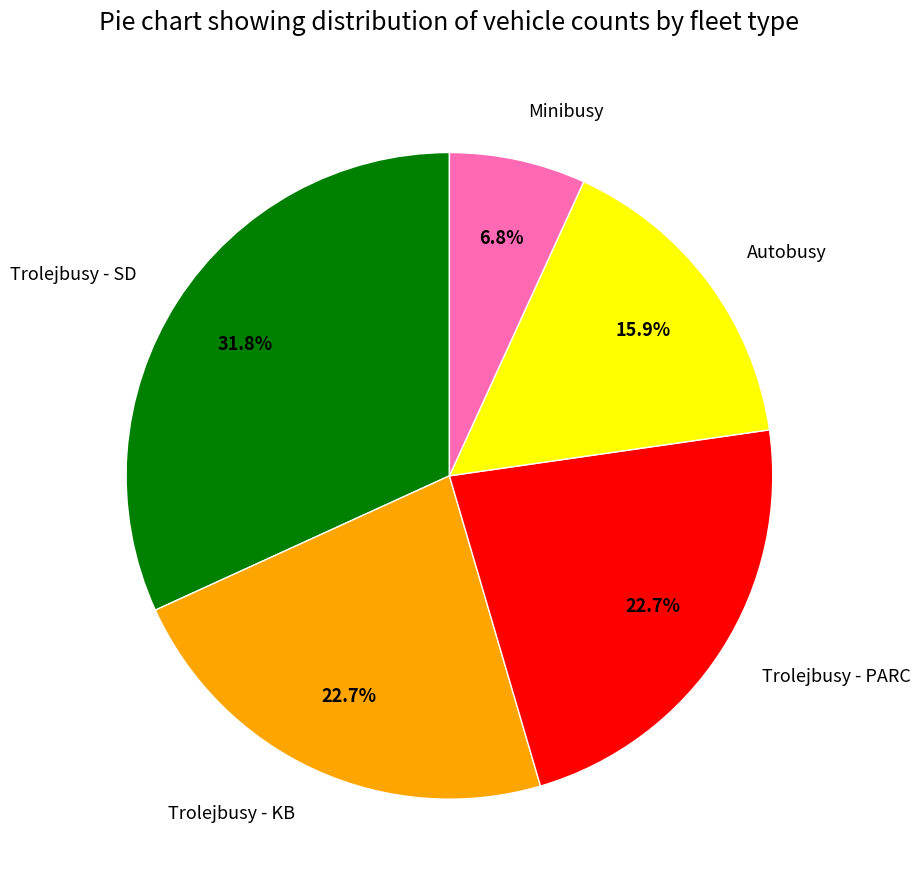

The Minibusy slice represents 12% of the pie. True or false?

False